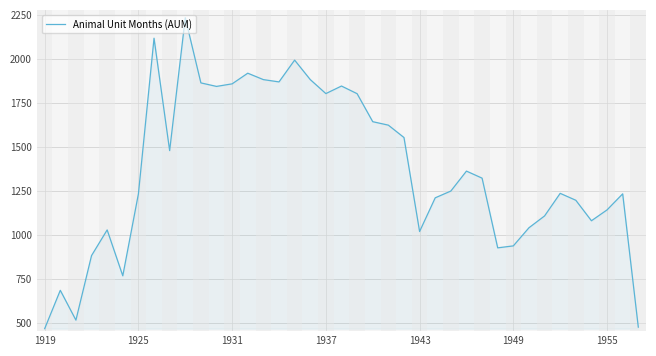

What is the smallest value displayed?

467.4